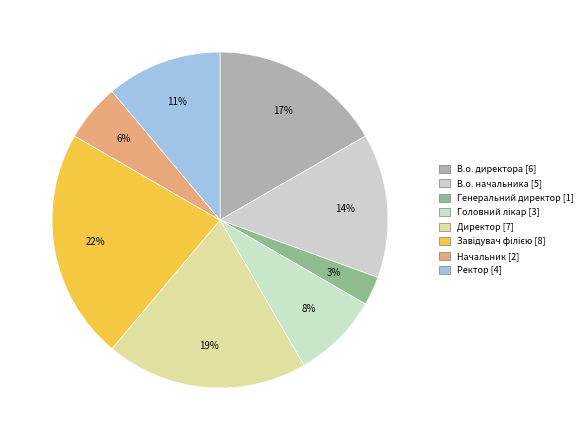

To the nearest percent, what is the average slice percentage?

12%